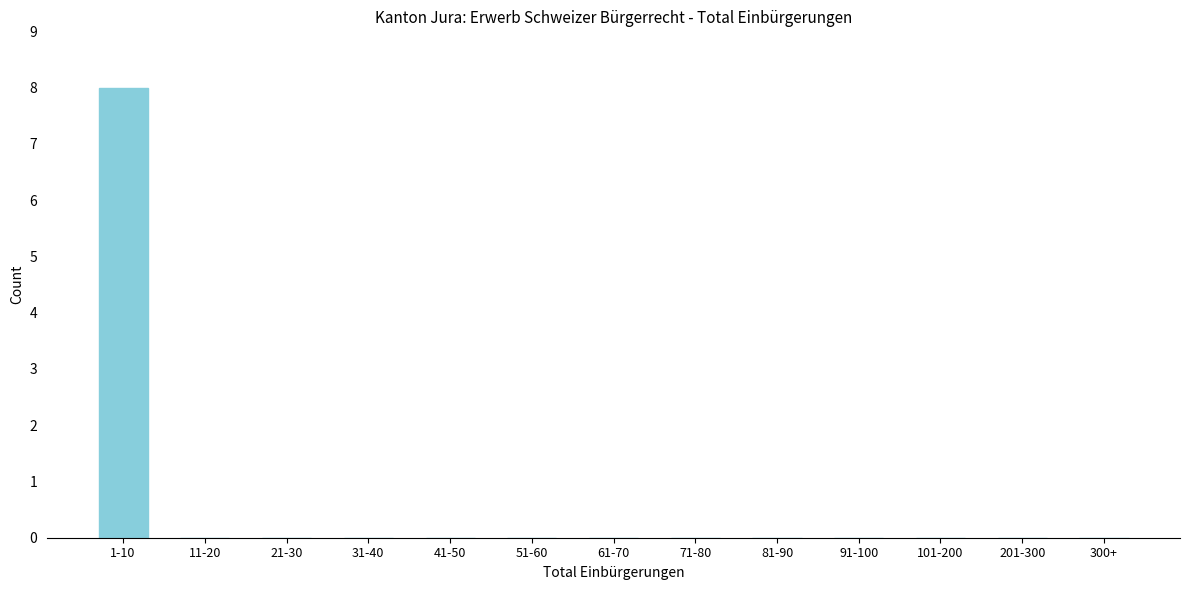

Reading left to right, list all the values displayed in this chart.

1-10=8	11-20=0	21-30=0	31-40=0	41-50=0	51-60=0	61-70=0	71-80=0	81-90=0	91-100=0	101-200=0	201-300=0	300+=0